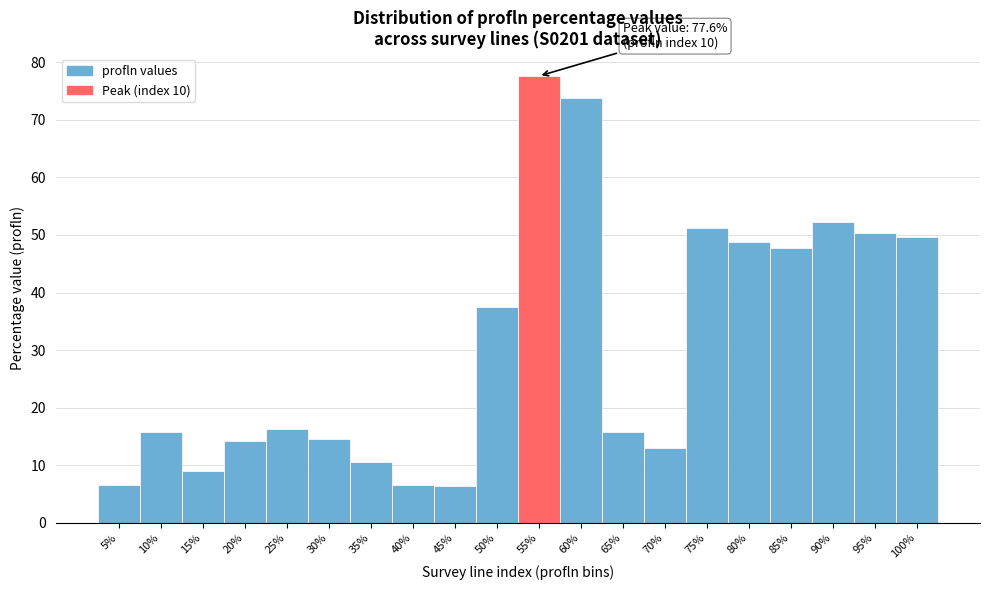

What is the difference between the maximum and second lowest values?

71.0